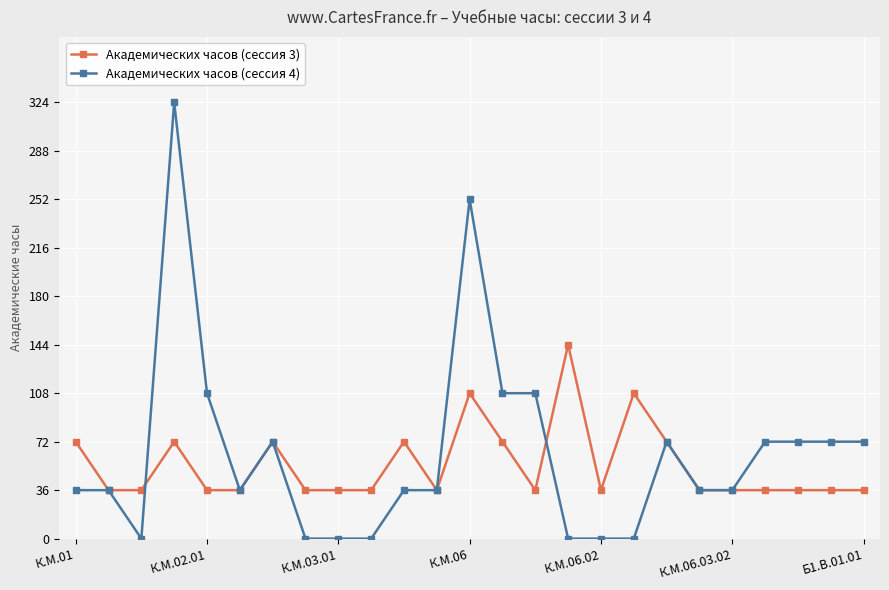

True or false: Академических часов (сессия 3) has more than 2 interior local peaks.

True